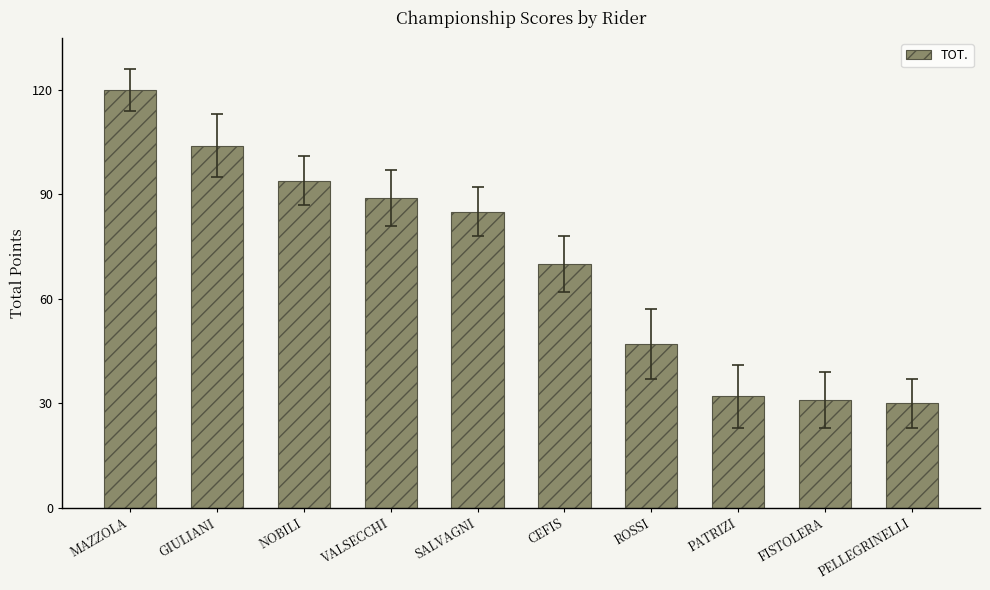

What is the sum of the values at SALVAGNI and VALSECCHI?

174